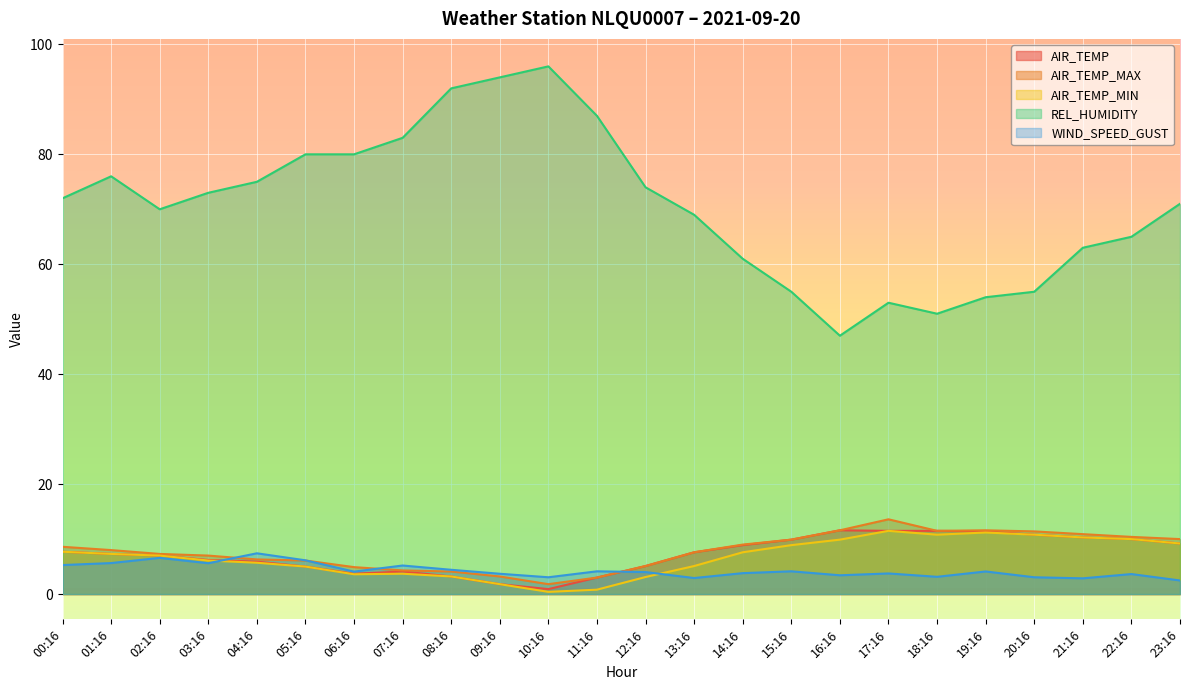

What is the value of the AIR_TEMP_MAX point at the 5th from the left?

6.3